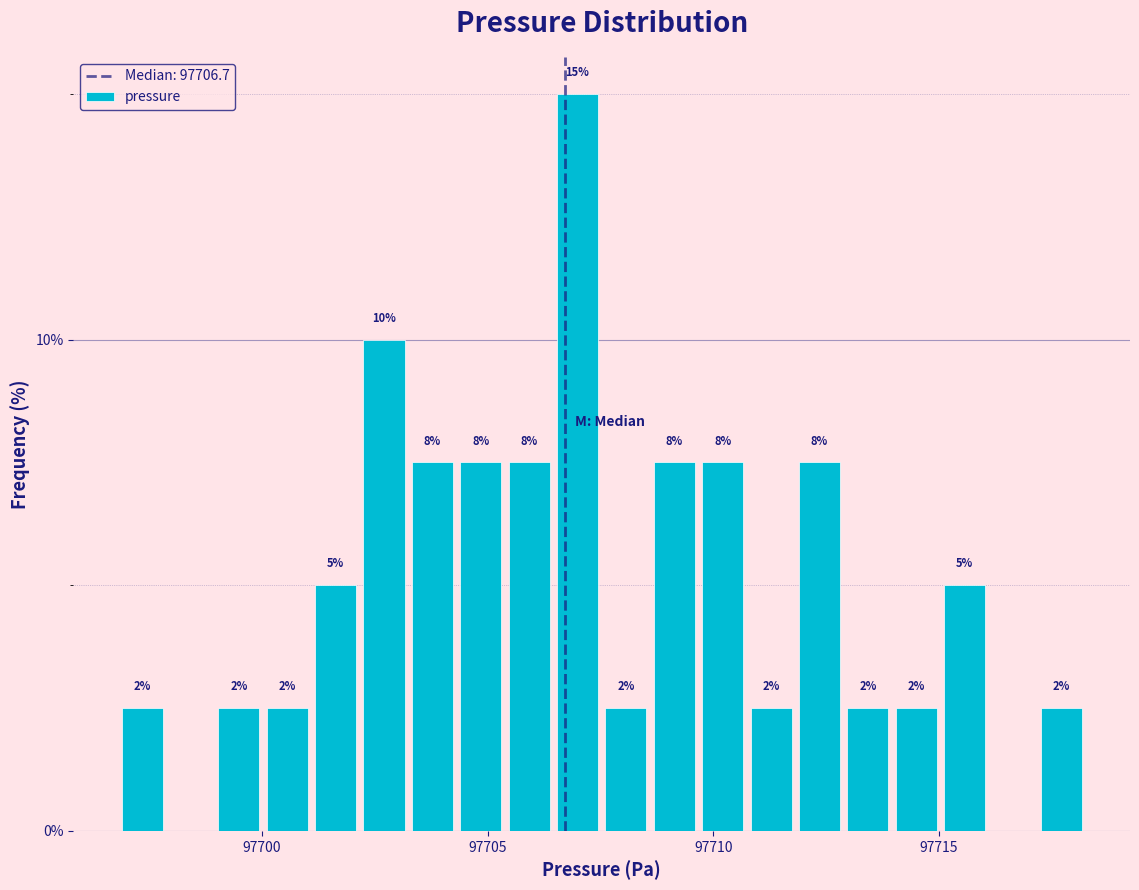

Read against the x-axis, roughly where is the centre of the tallest bar?

97707.0